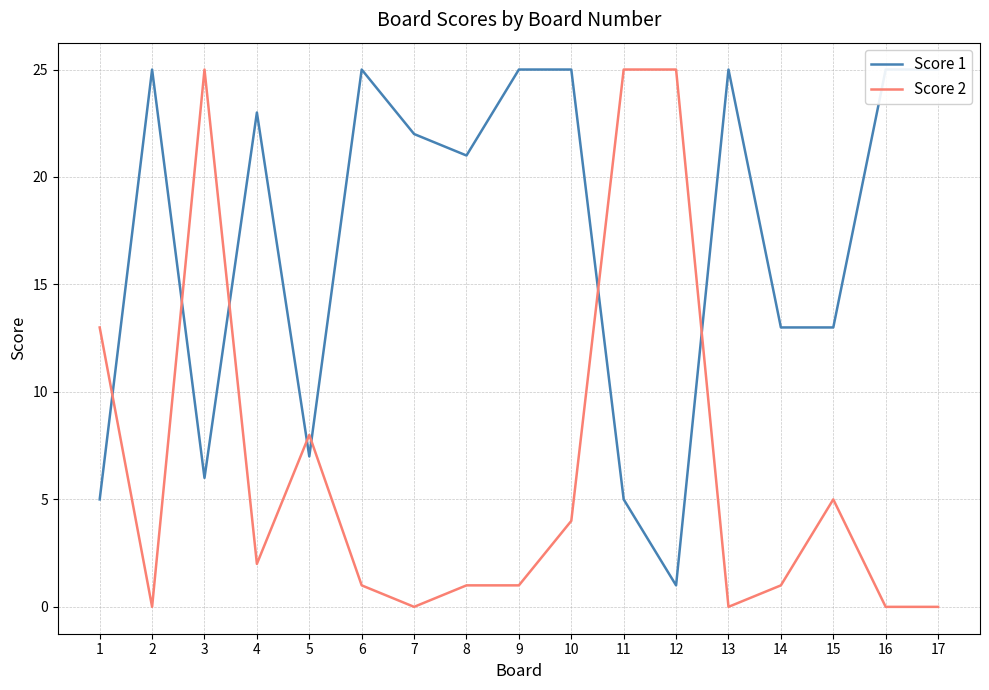

Which category has the lowest value across all series?

2